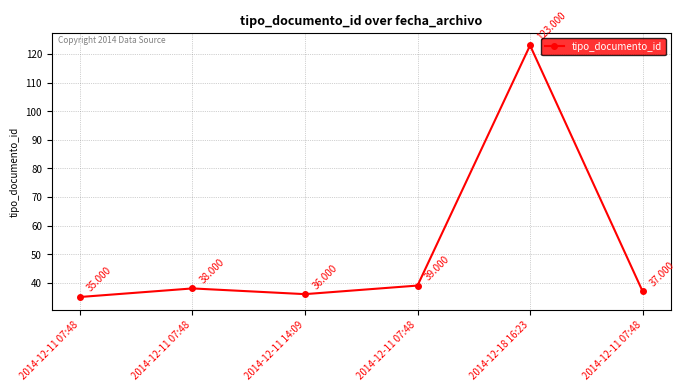

What is the ratio of the value at 2014-12-11 07:48 to the value at 2014-12-11 07:48?

1.0